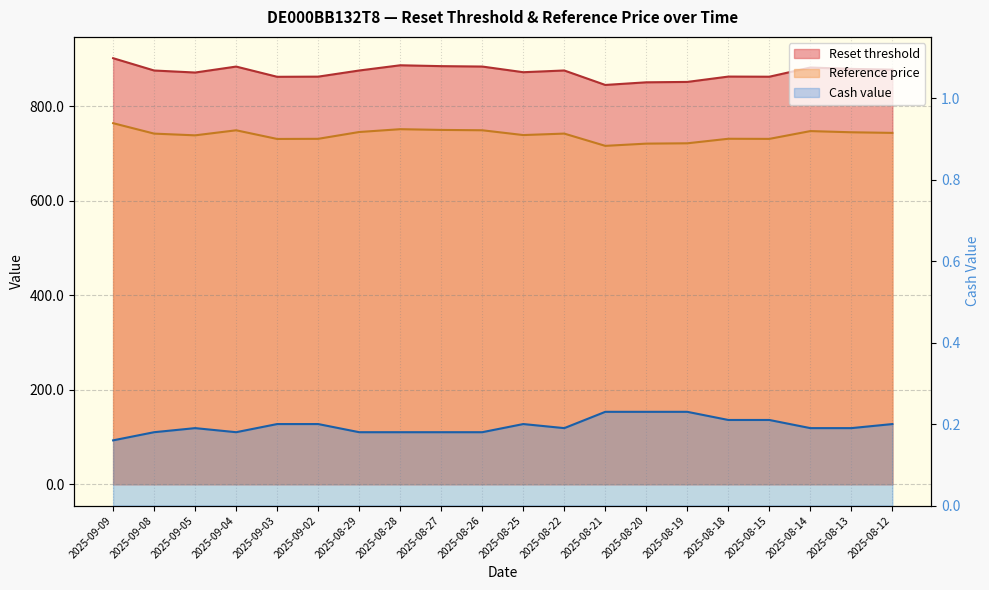

What is the minimum value shown in the chart?

0.2